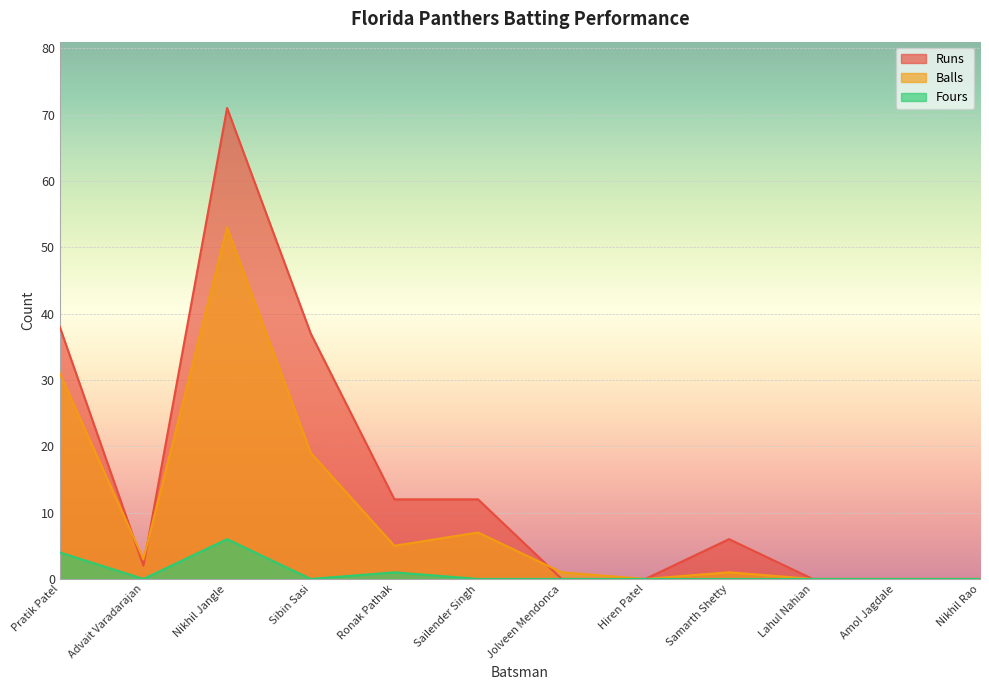

What is the sum of all Runs values?

178